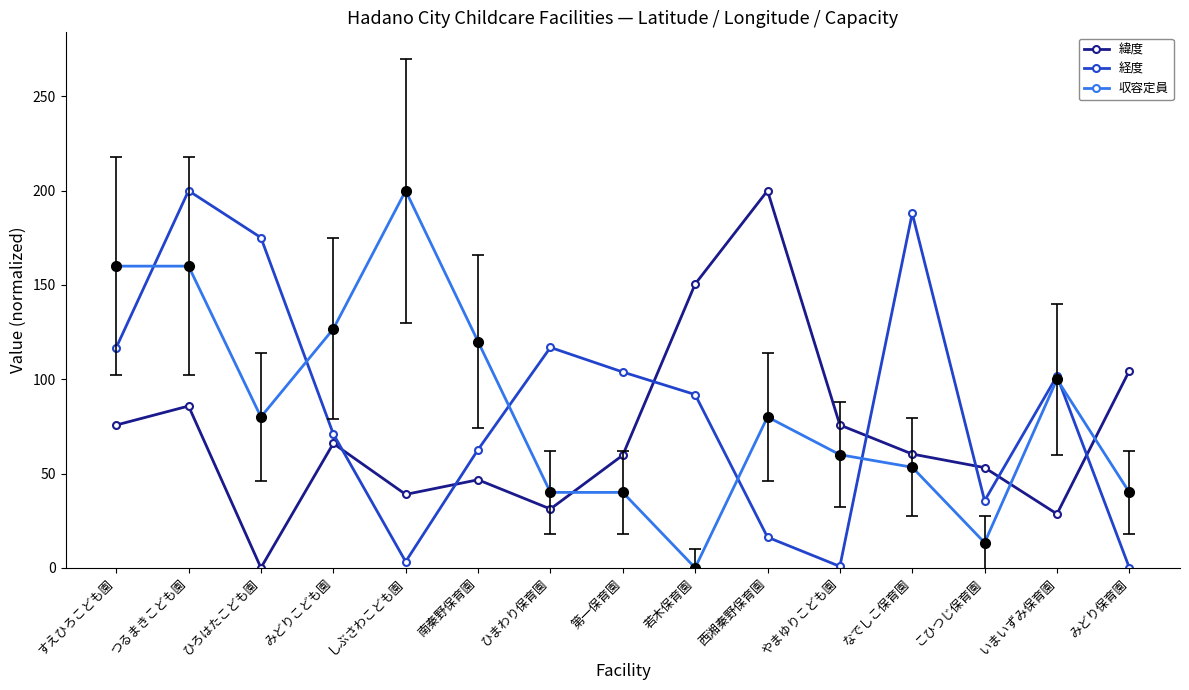

Which series ends up on top after the final intersection of 収容定員 and 緯度?

緯度